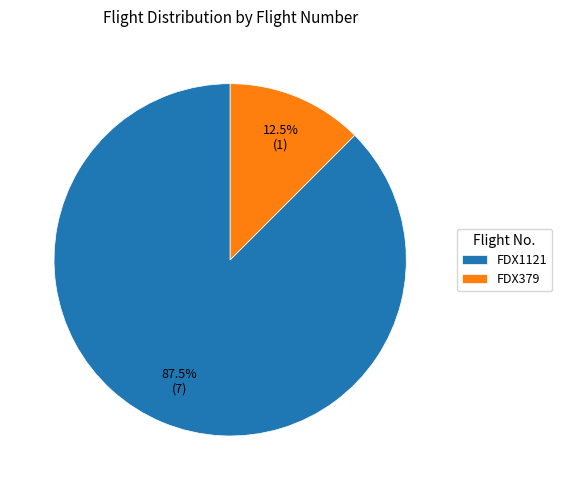

Count the number of slices in the pie.

2